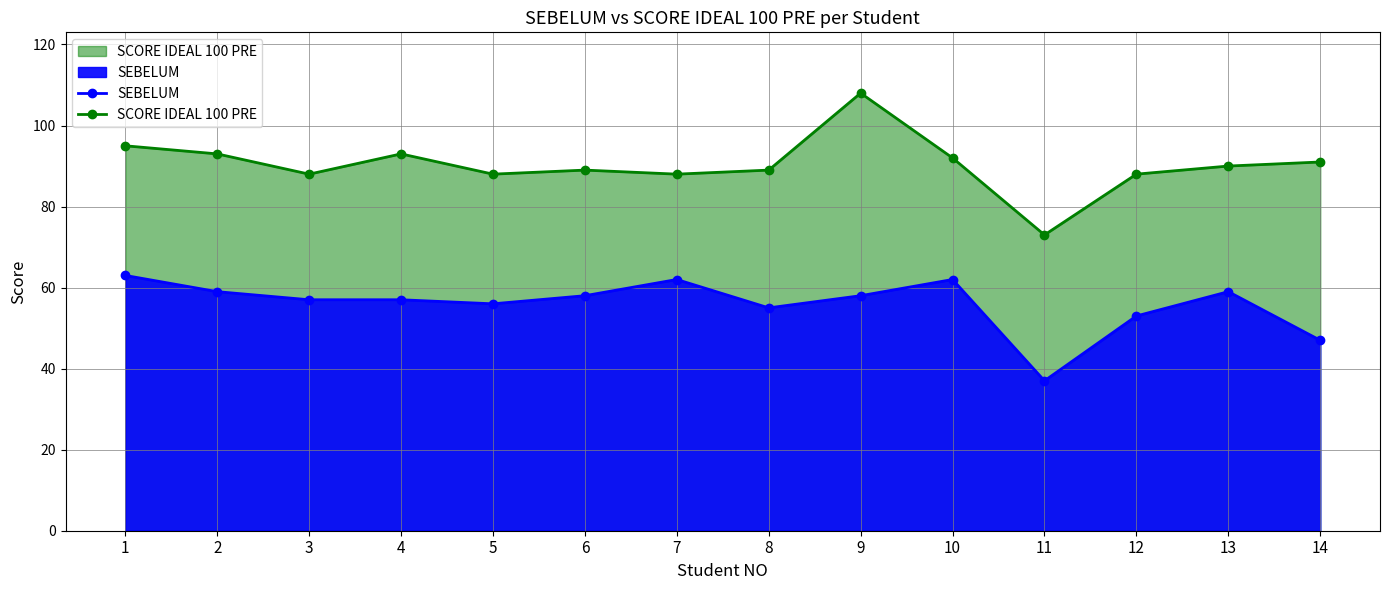

What is the greatest value displayed?

108